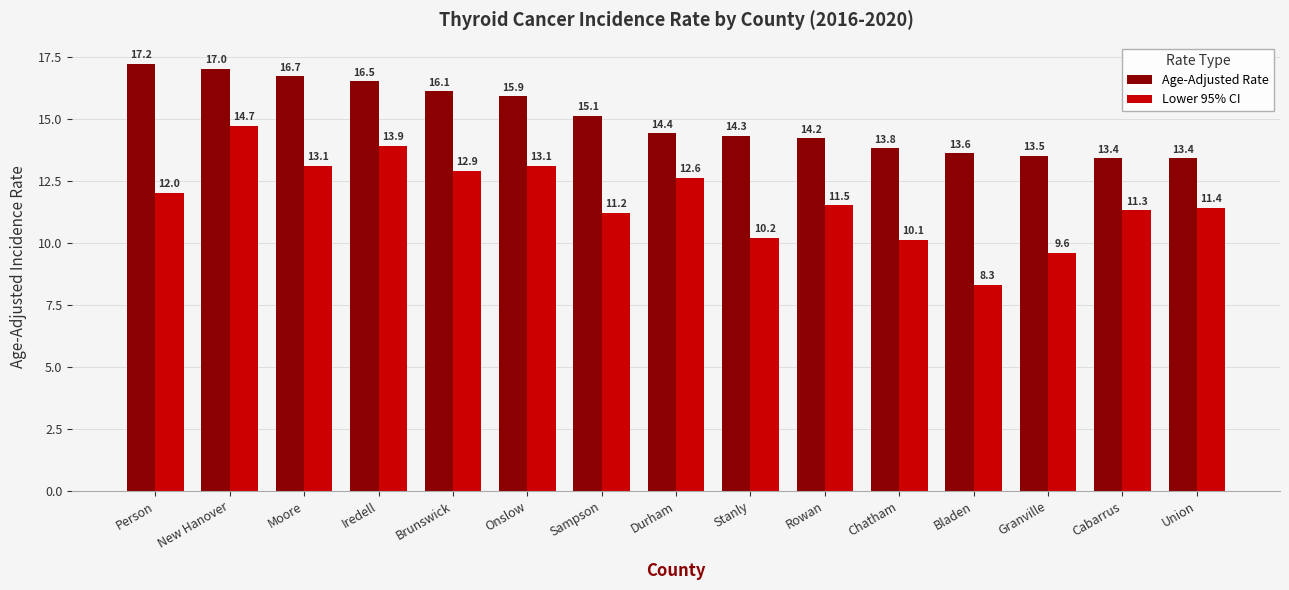

Which series has the widest spread of values?

Lower 95% CI